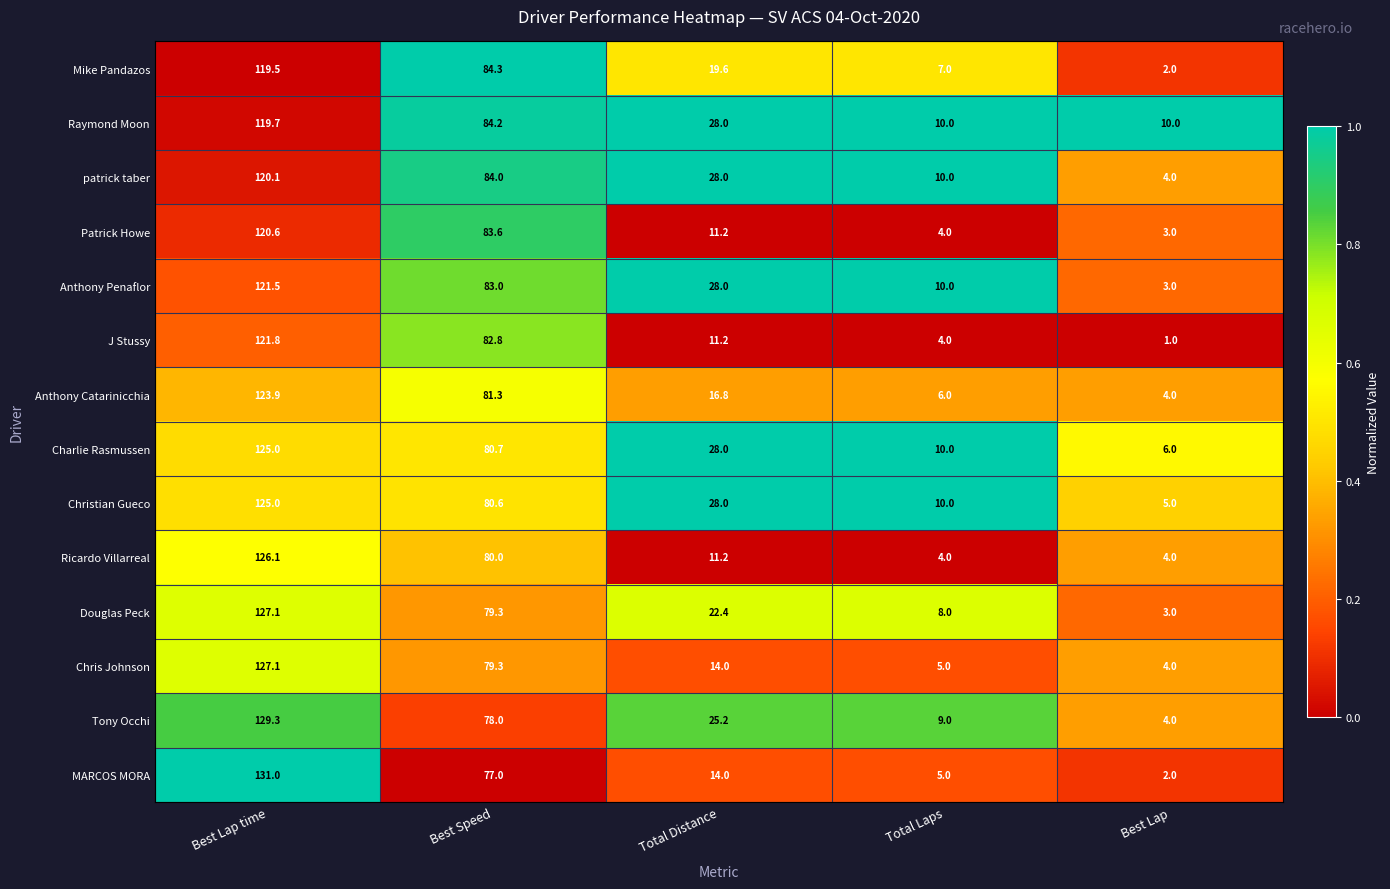

Which category has the lowest value across all series?

Best Lap